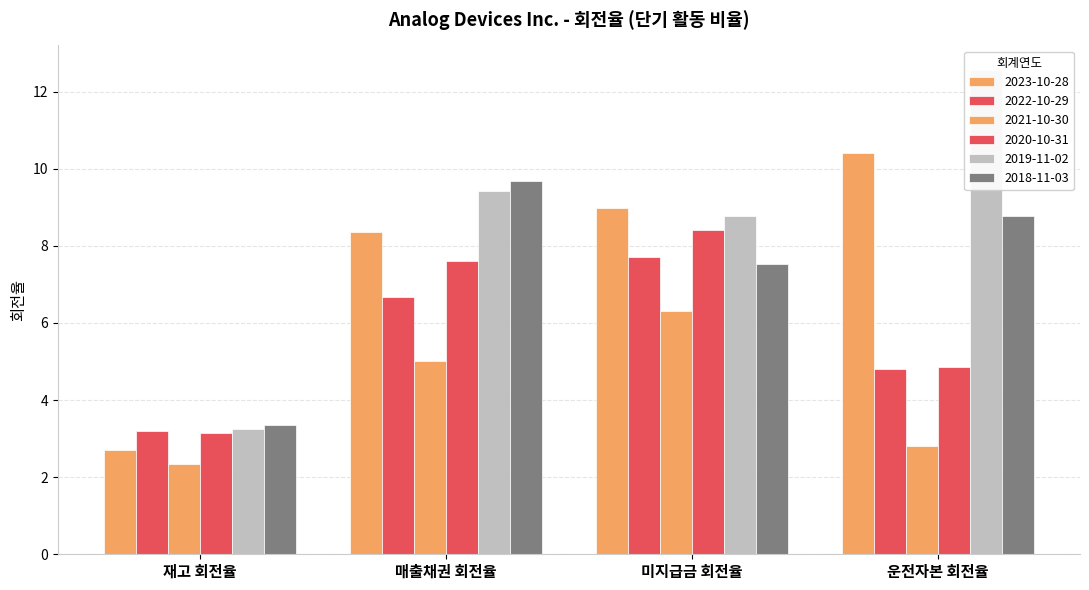

True or false: 2020-10-31 has a value of 7.6 at 매출채권 회전율.

True